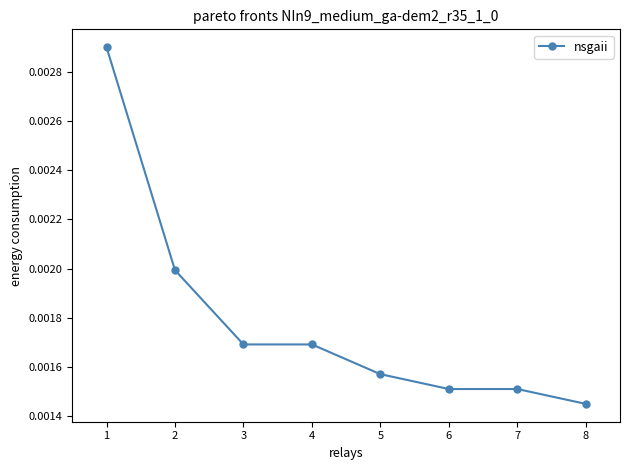

Which has a higher value, 6 or 3?

3